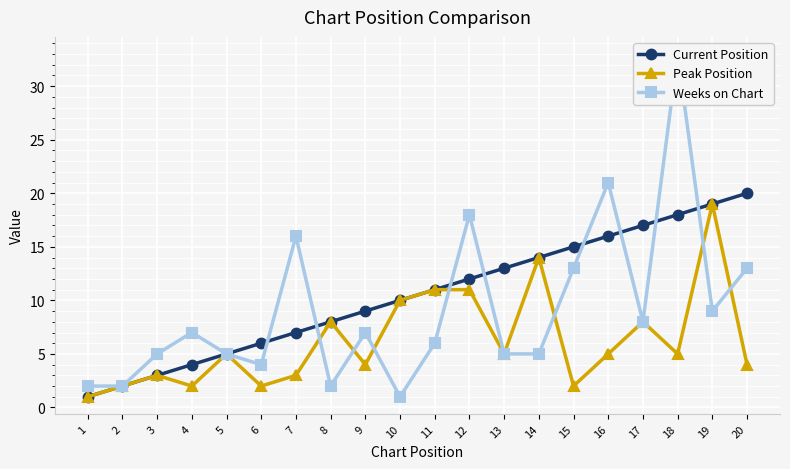

Which series has the largest total across all categories?

Current Position